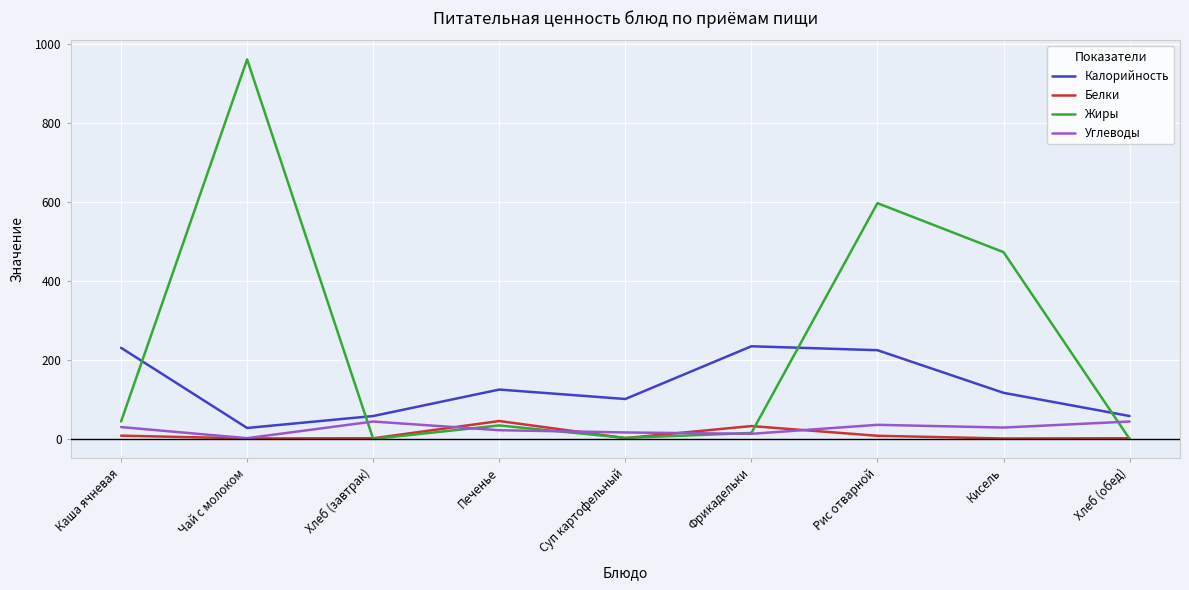

What is the greatest value displayed?

960.2